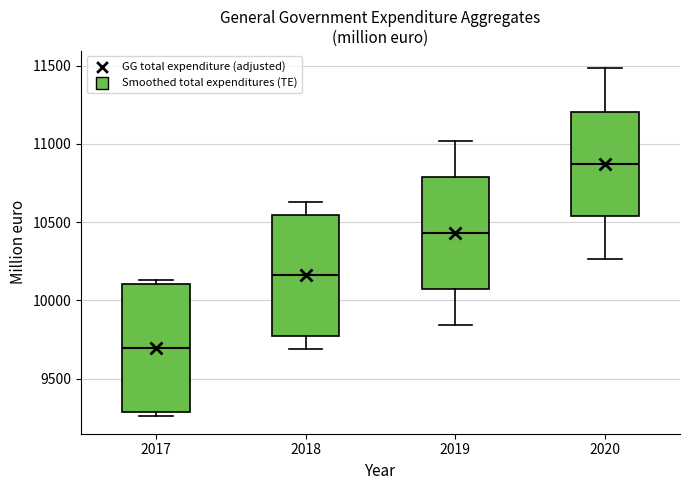

Reading left to right, read every box against the y-axis: the position of its median line, the range the box covers, and the ends of its whiskers. The values are not printed on the chart, so give them approximately, as read against the axis.

2017: median 9700, box 9300 to 10100, whiskers 9250 to 10150
2018: median 10150, box 9750 to 10550, whiskers 9700 to 10650
2019: median 10450, box 10050 to 10800, whiskers 9850 to 11000
2020: median 10850, box 10550 to 11200, whiskers 10250 to 11500